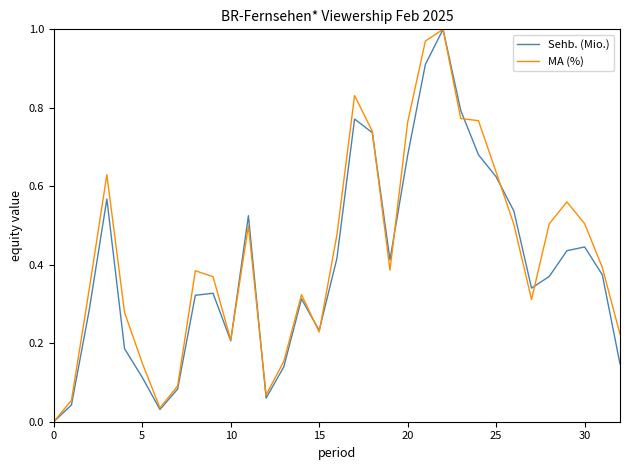

Is this an area chart (filled region under the line)?

No